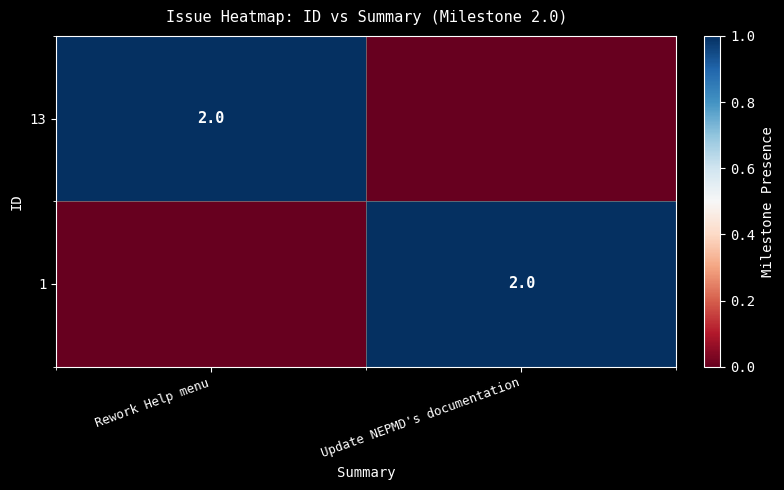

The value of 13 at Rework Help menu is 1. True or false?

False